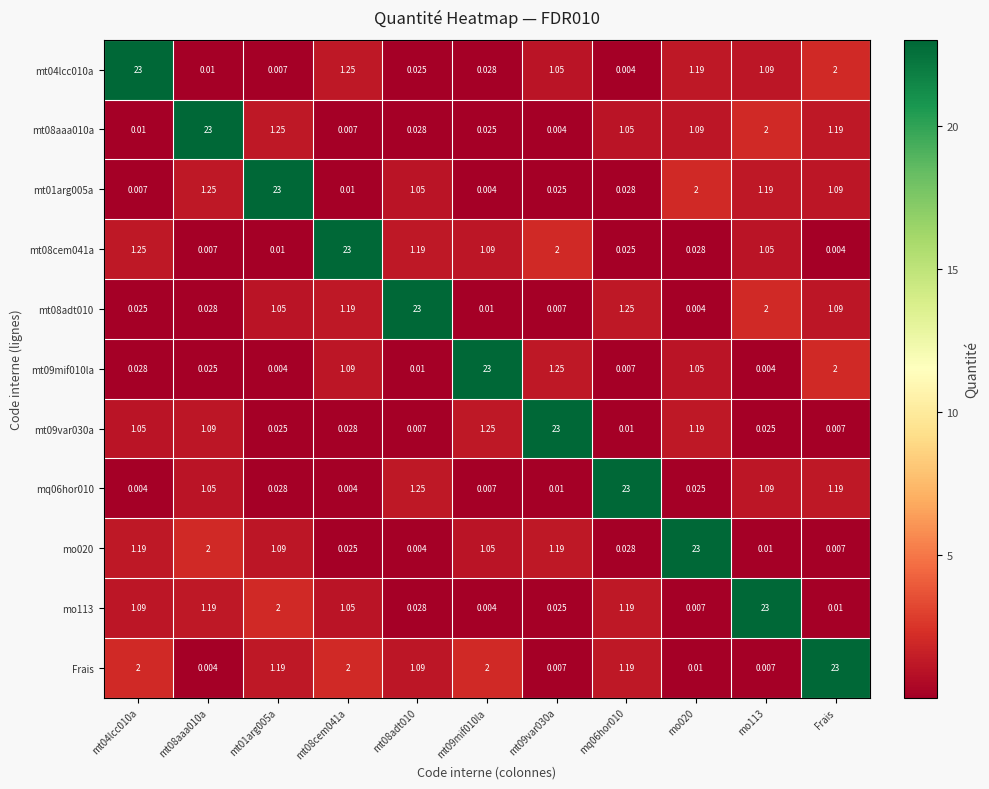

At which label is mt04lcc010a closest to 11?

Frais